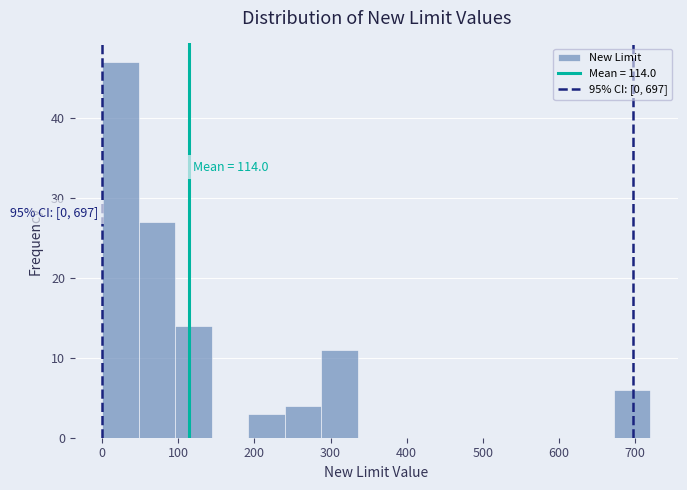

Over which range of the x-axis is the bar tallest?

0 to 48